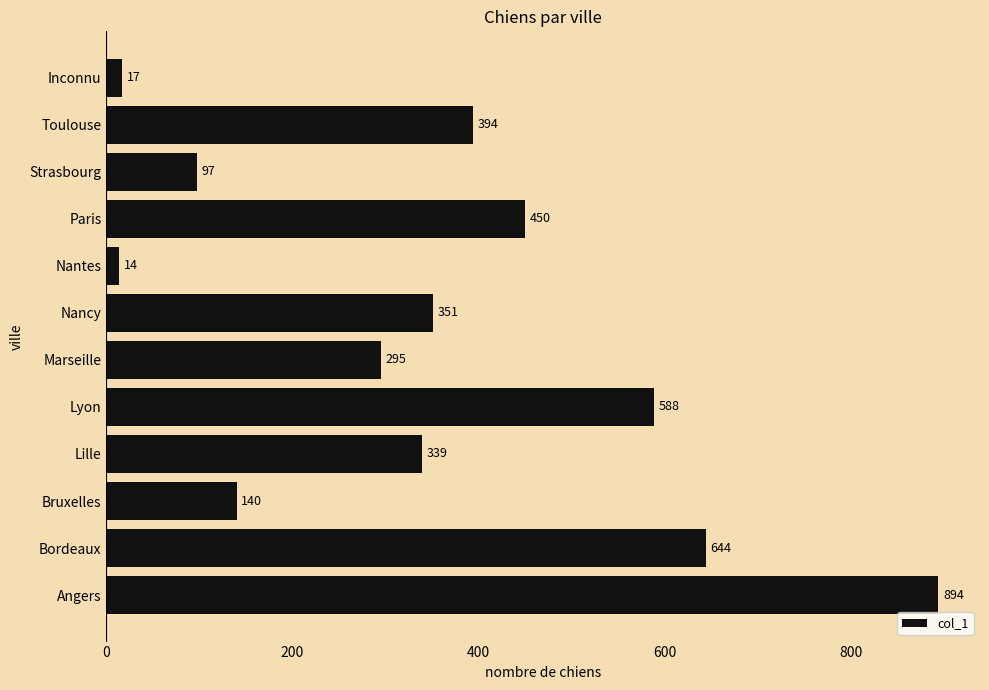

What is the change in value from Bordeaux to Toulouse?

-250